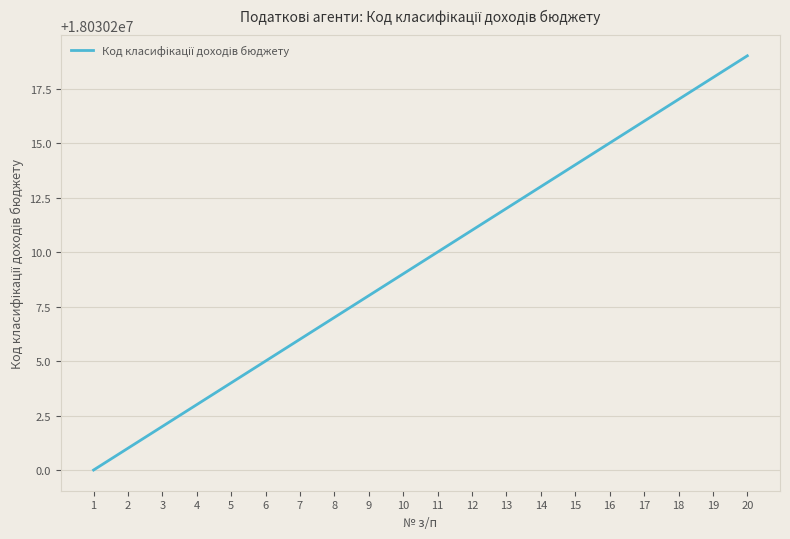

Is it true that the value at 11 is 18030210?

True